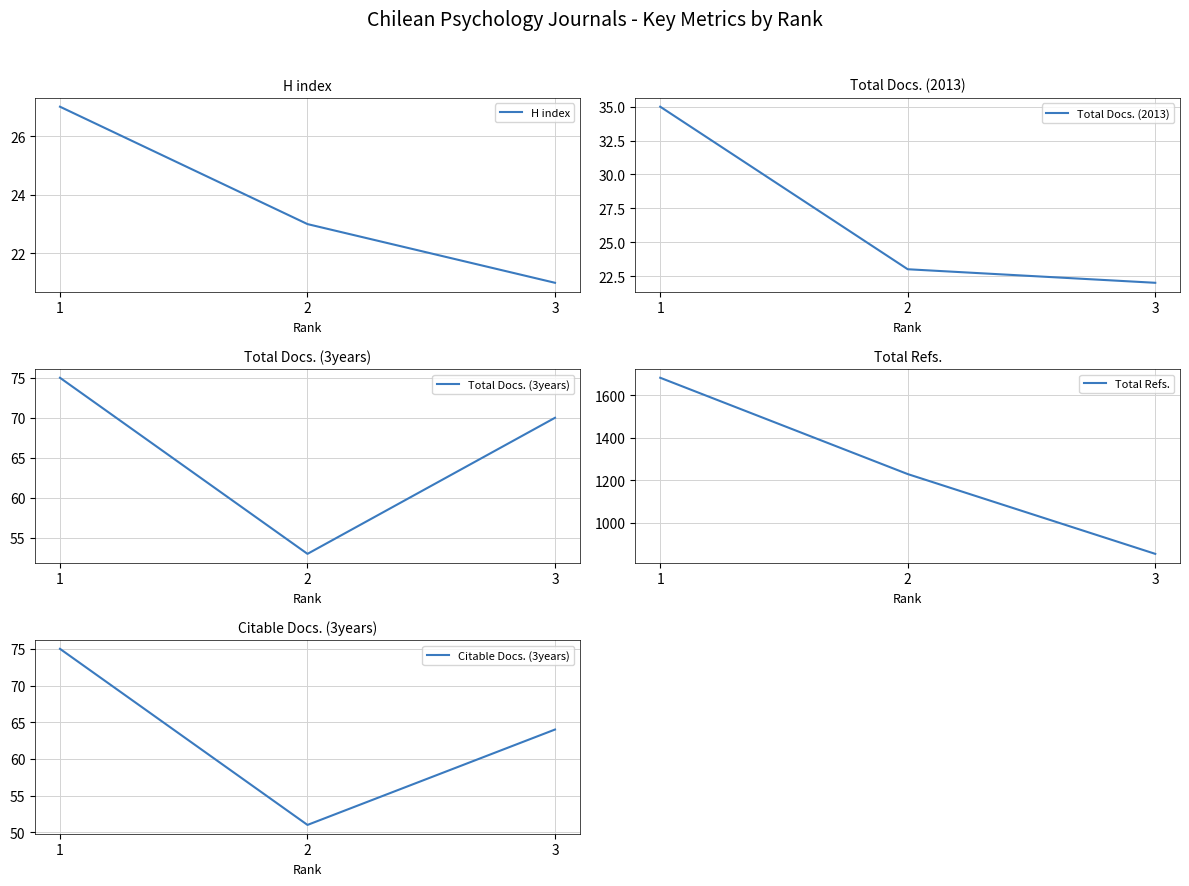

Is the value of Total Docs. (3years) at 3 greater than the value of H index at 3?

Yes